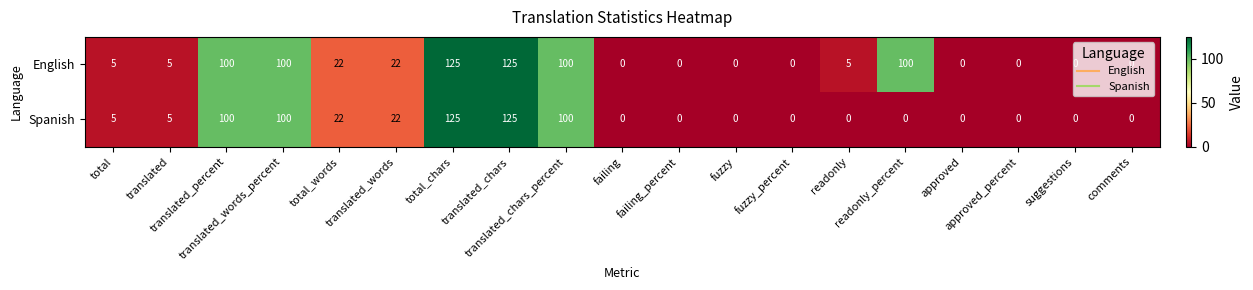

How many data points in English are less than 5?

8